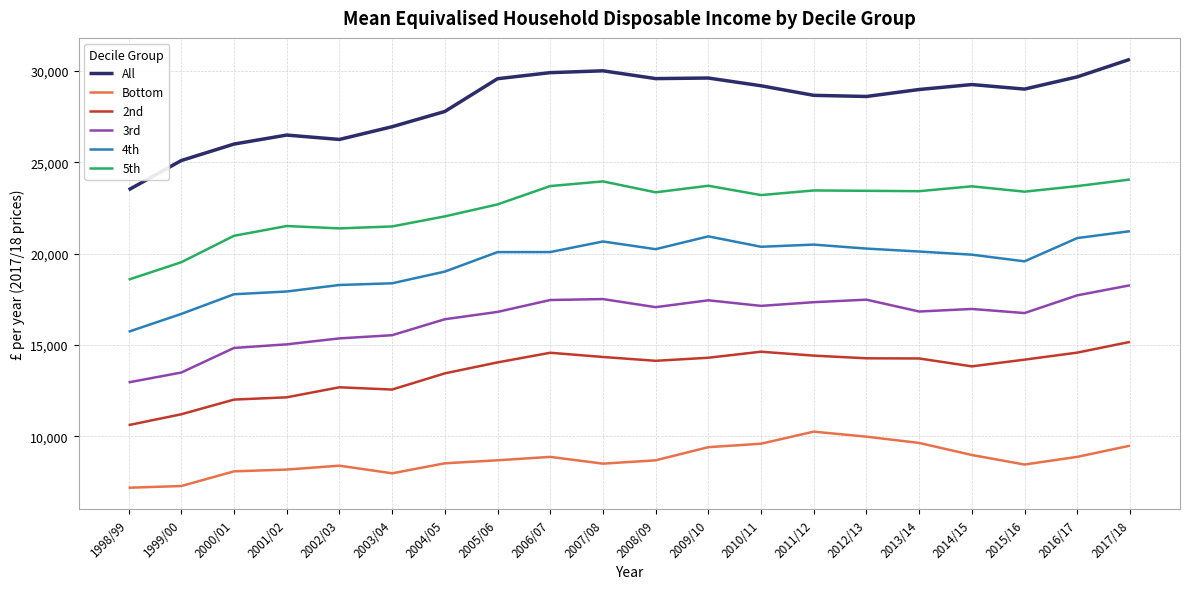

What is the minimum value for 3rd?

12956